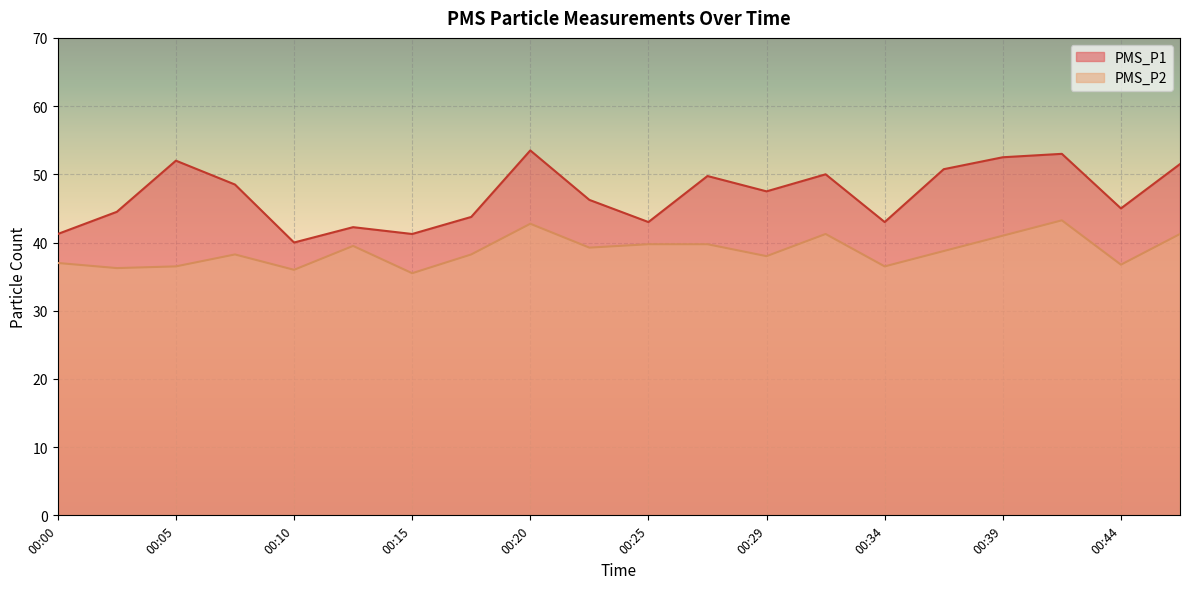

At which category does PMS_P2 reach its first local peak?

00:07